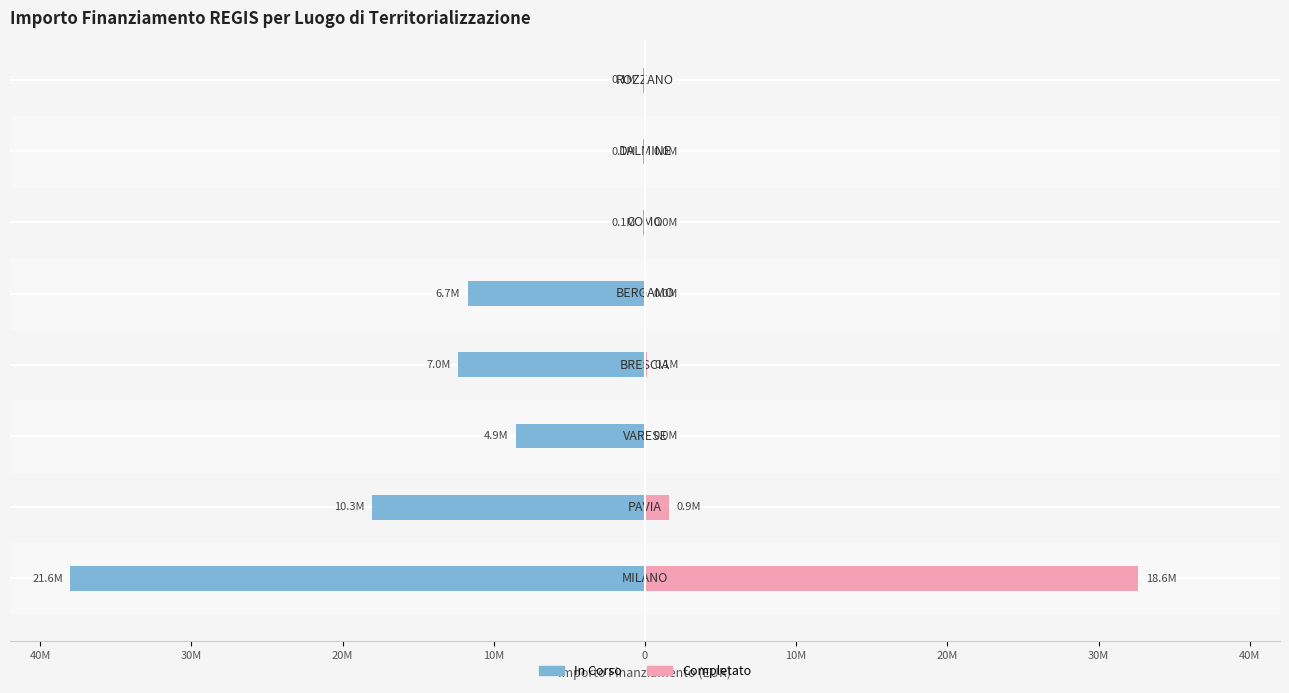

What is the total value across all series at 10M?

-12.2